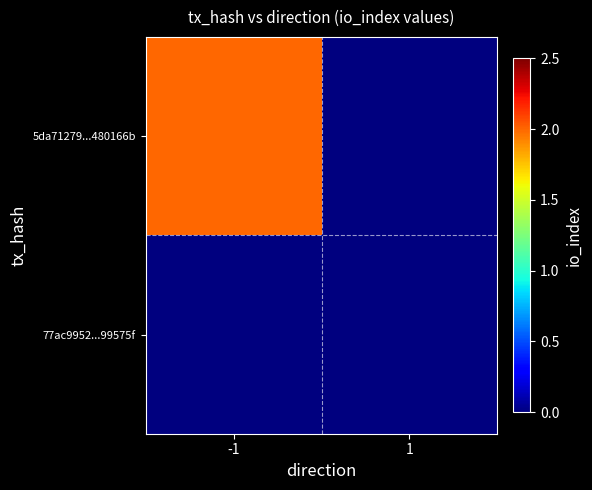

What is the greatest value displayed?

2